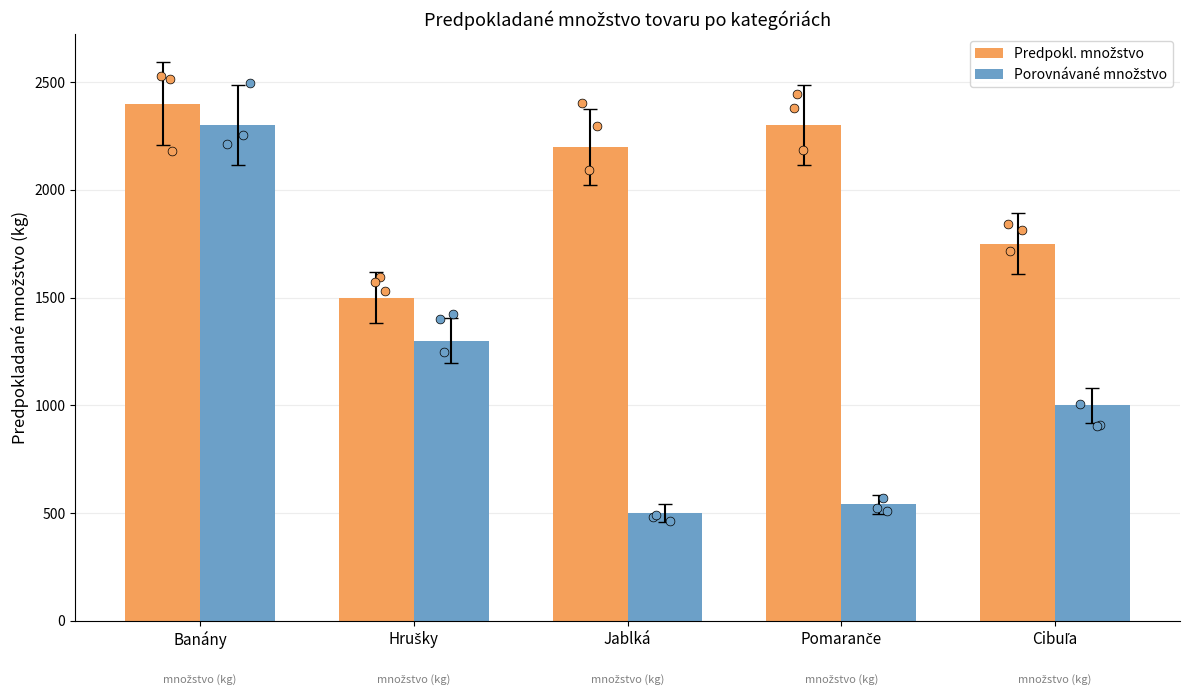

What are all the series names shown in the legend?

Predpokl. množstvo, Porovnávané množstvo